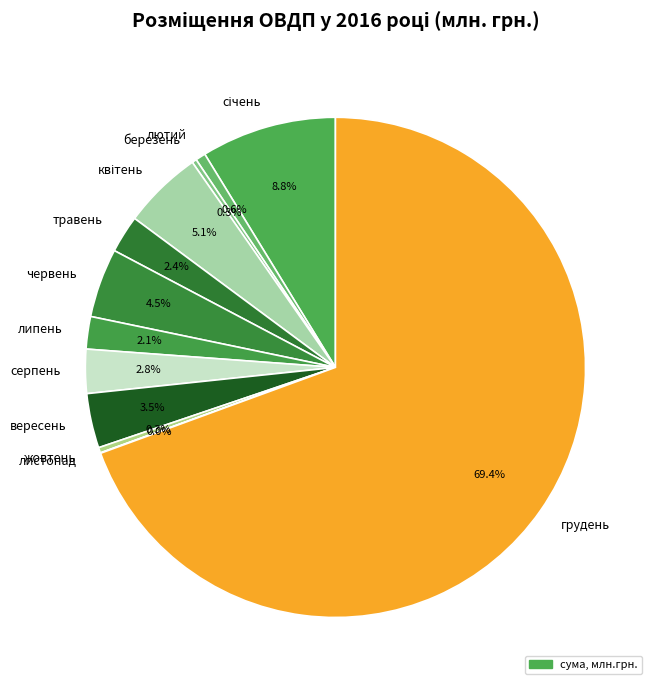

True or false: грудень accounts for 69% of the total.

True